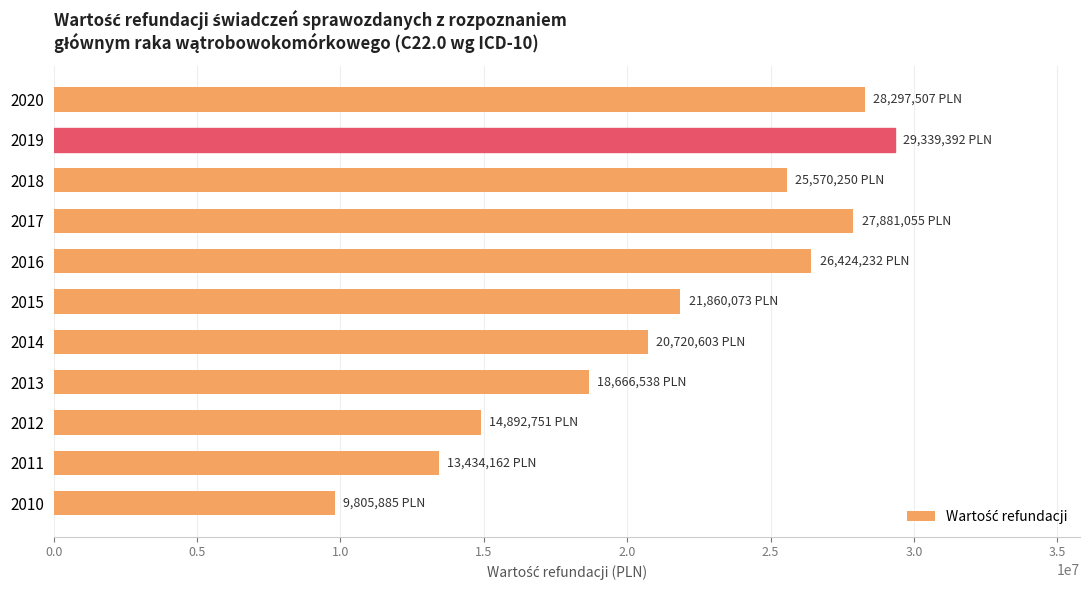

What value does the data have at 2014?

20720602.8